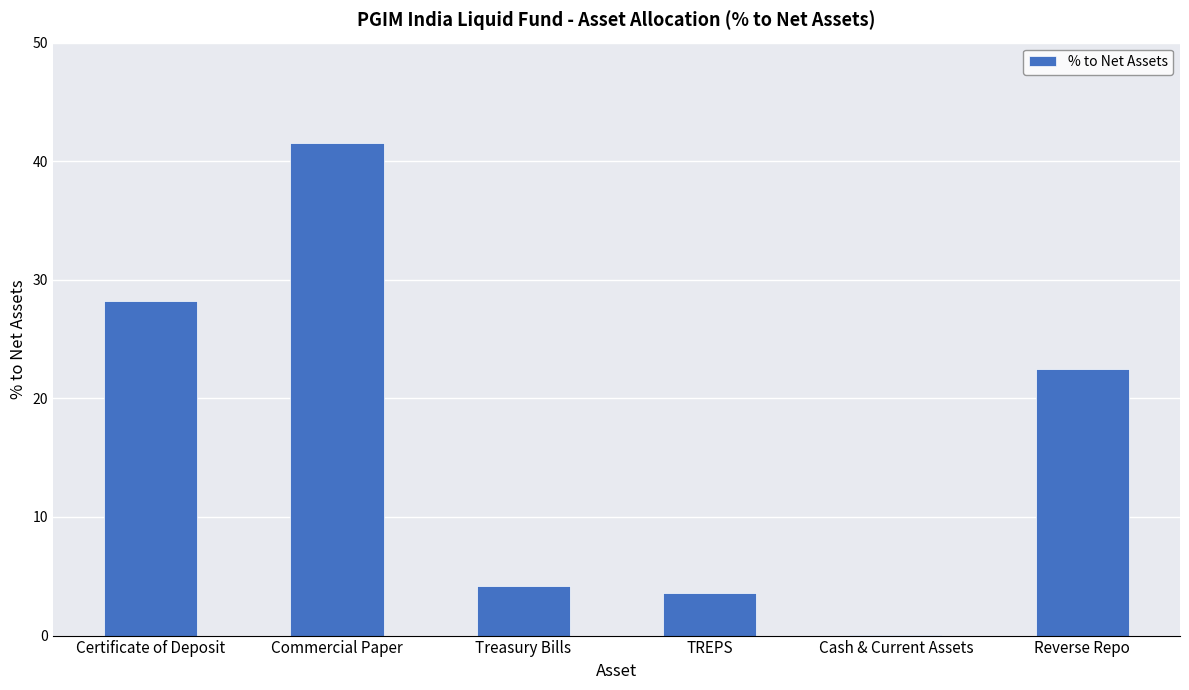

At which category does the chart reach its peak across all series?

Commercial Paper